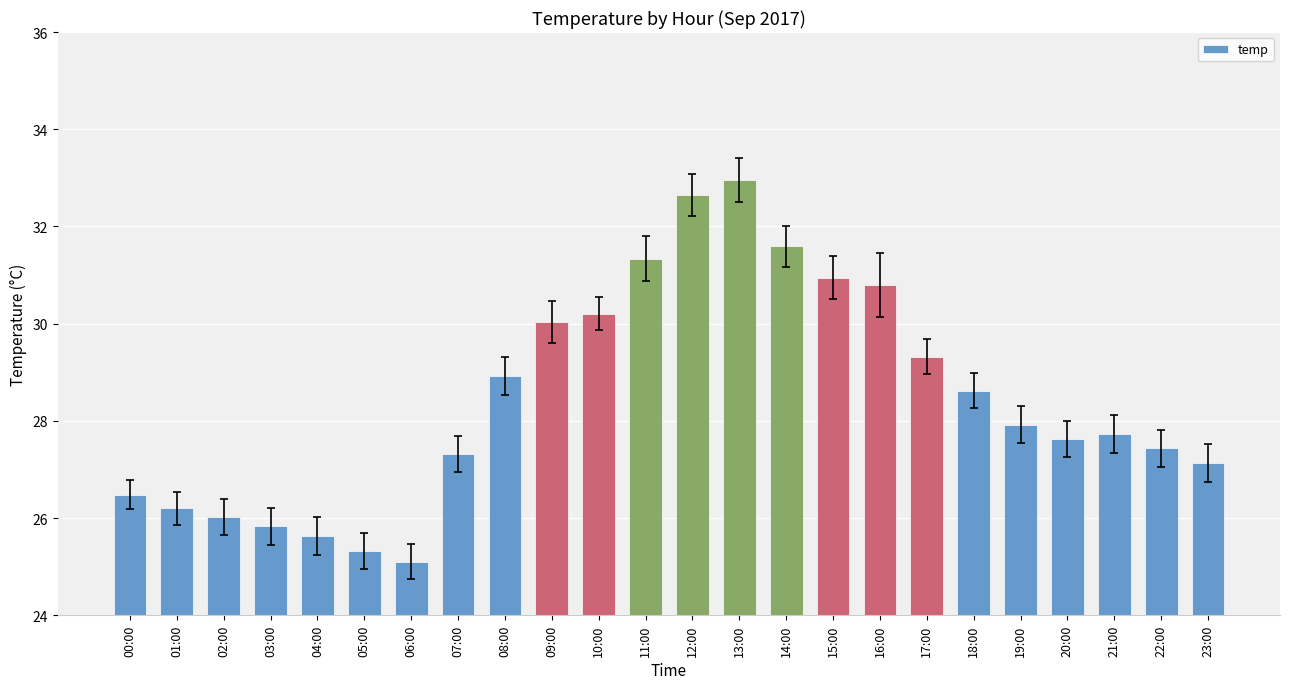

At which label does the data first exceed 27?

07:00